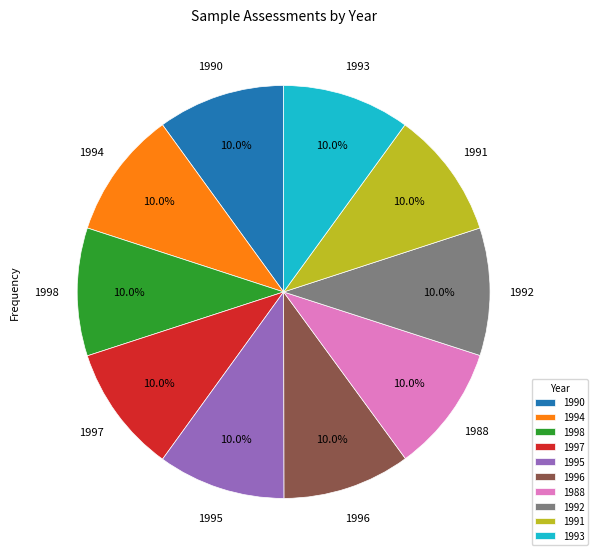

To the nearest percent, what is the average slice percentage?

10%